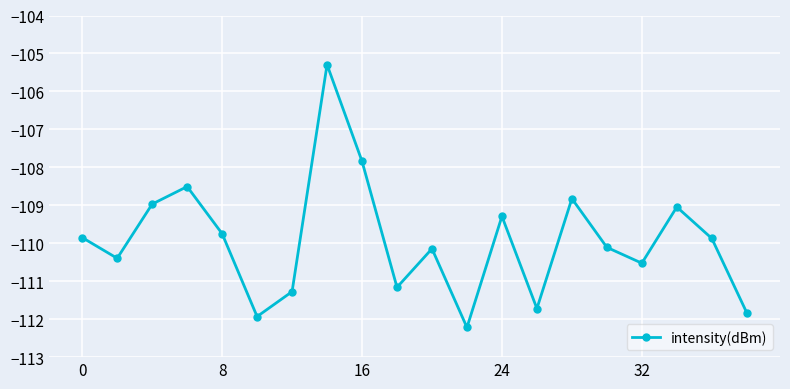

How many lines are shown in the chart?

1